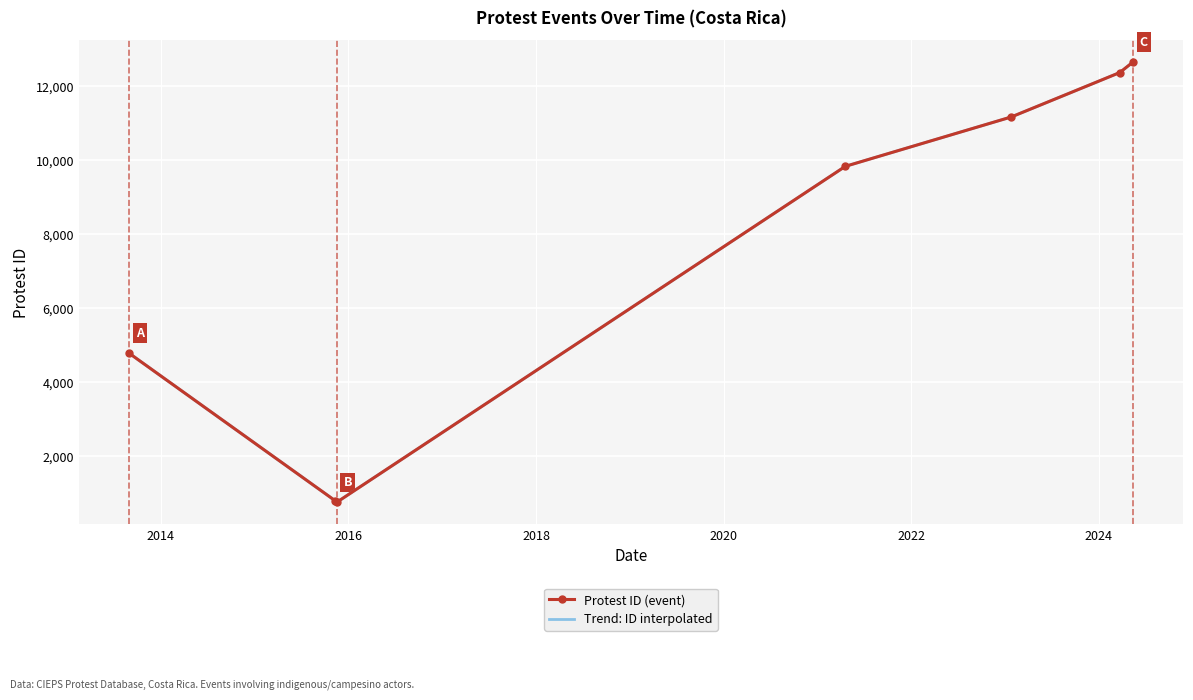

True or false: Protest ID (event) has more than 0 points higher than both neighbors.

False